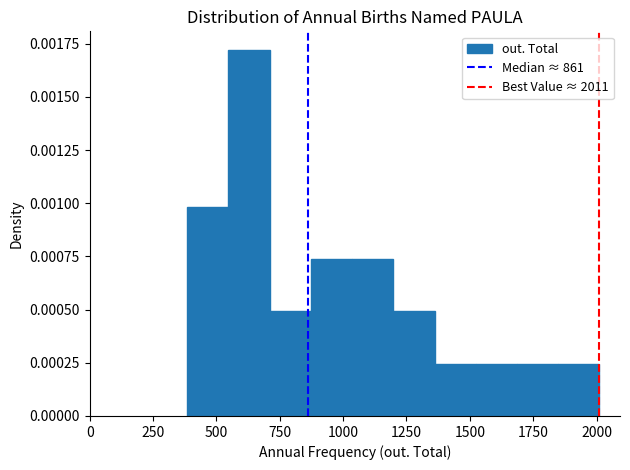

Read against the x-axis, roughly where is the centre of the tallest bar?

650